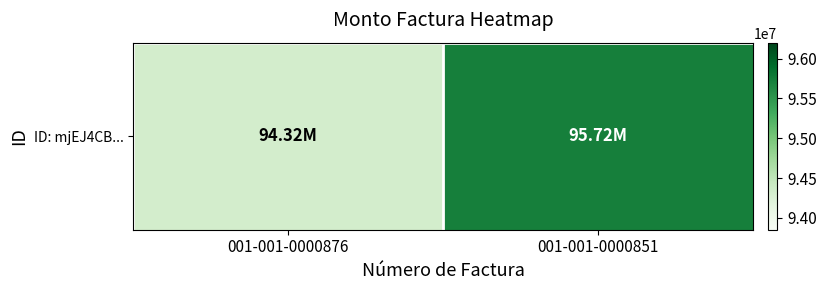

What is the change in value from 001-001-0000876 to 001-001-0000851?

+1399651